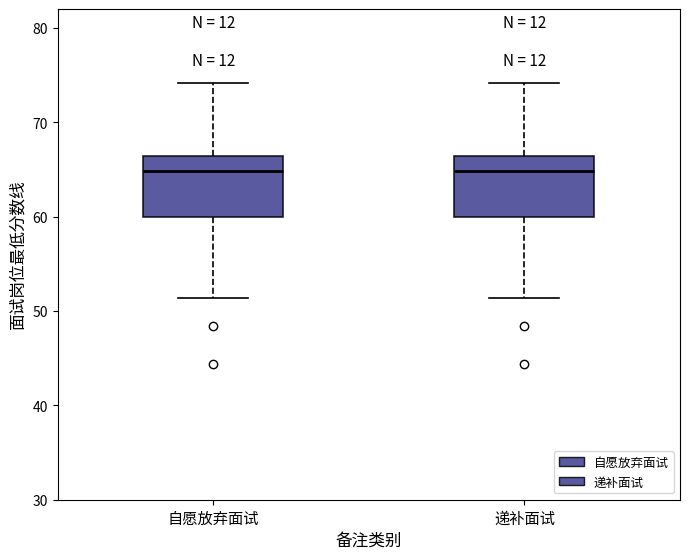

Reading left to right, transcribe this box plot: for each box, give where its median line is, the range the box spans, and where its two whiskers end, as read against the y-axis. The values are not printed on the chart, so give them approximately, as read against the axis.

自愿放弃面试: median 65, box 60 to 66, whiskers 51 to 74
递补面试: median 65, box 60 to 66, whiskers 51 to 74